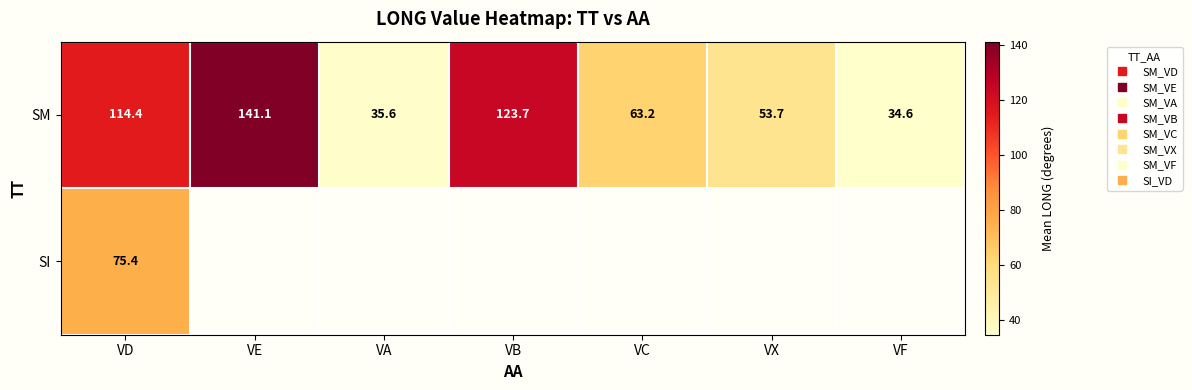

What is the difference between the second highest and minimum values in the SM series?

89.1